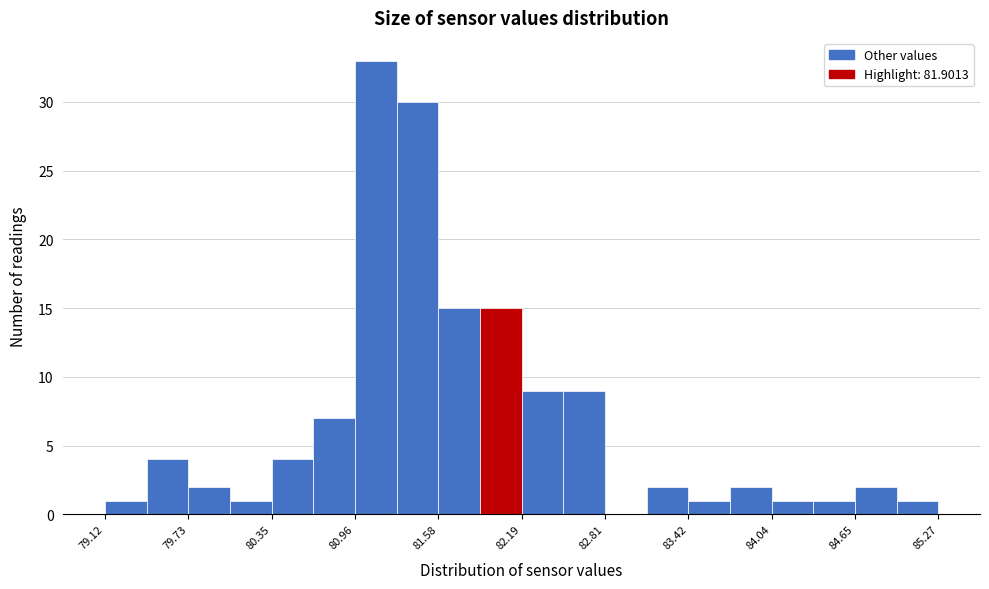

Around what value on the x-axis is the tallest bar? Give the approximate position of its centre, as read against the axis.

81.1